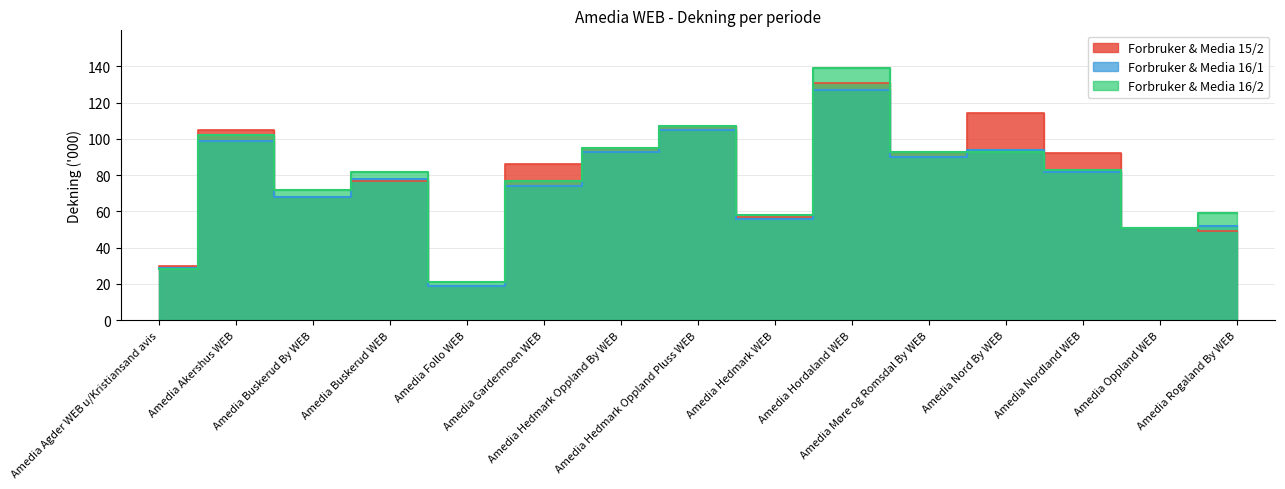

Reading left to right, transcribe all the data shown in this chart.

Forbruker & Media 15/2: 30	105	68	77	19	86	95	107	57	131	93	114	92	51	49
Forbruker & Media 16/1: 29	99	68	78	19	74	93	105	56	127	90	94	82	51	52
Forbruker & Media 16/2: 28	102	72	82	21	77	95	107	58	139	93	93	83	51	59